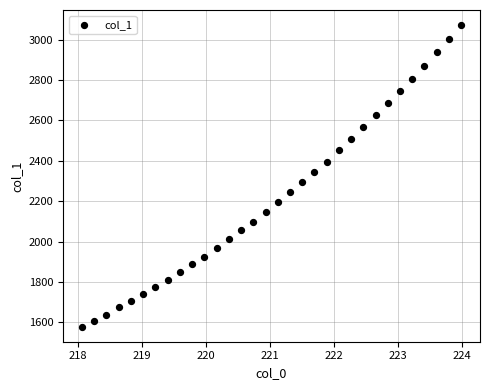

What is the range of Y values (max minus min)?

1494.4